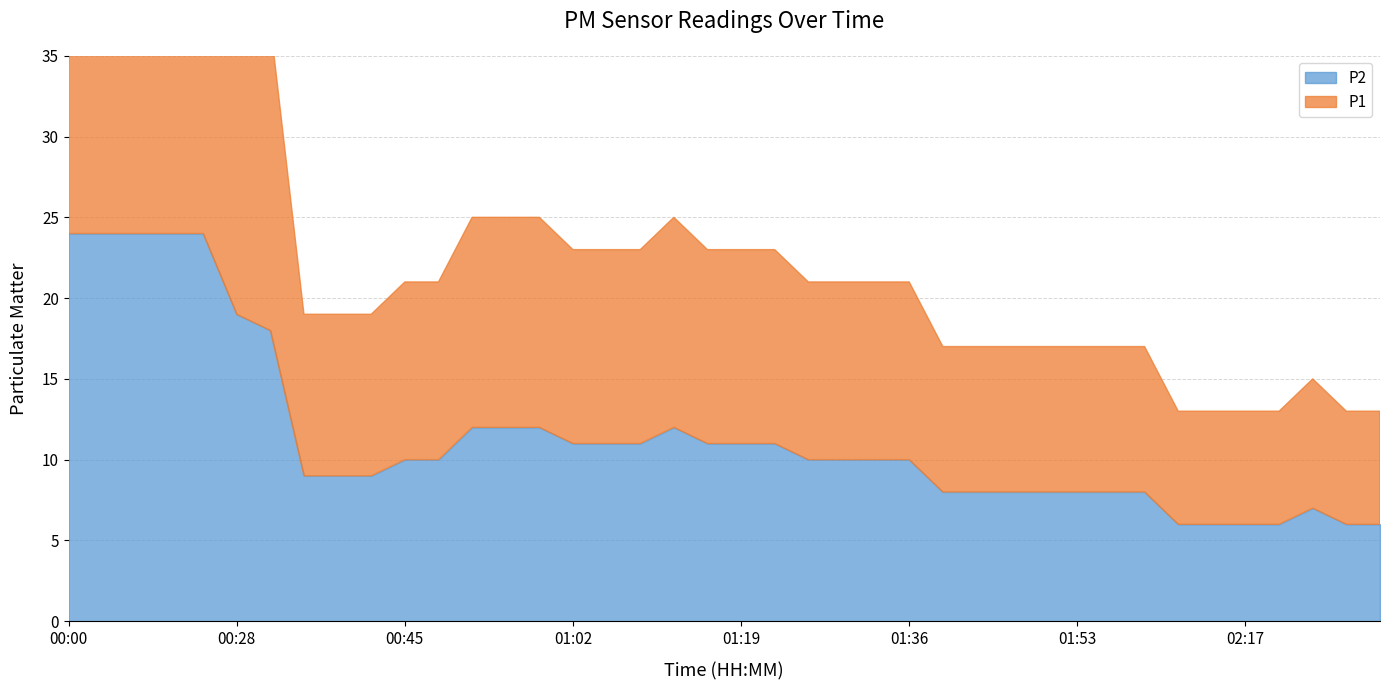

What are all the series names shown in the legend?

P1, P2